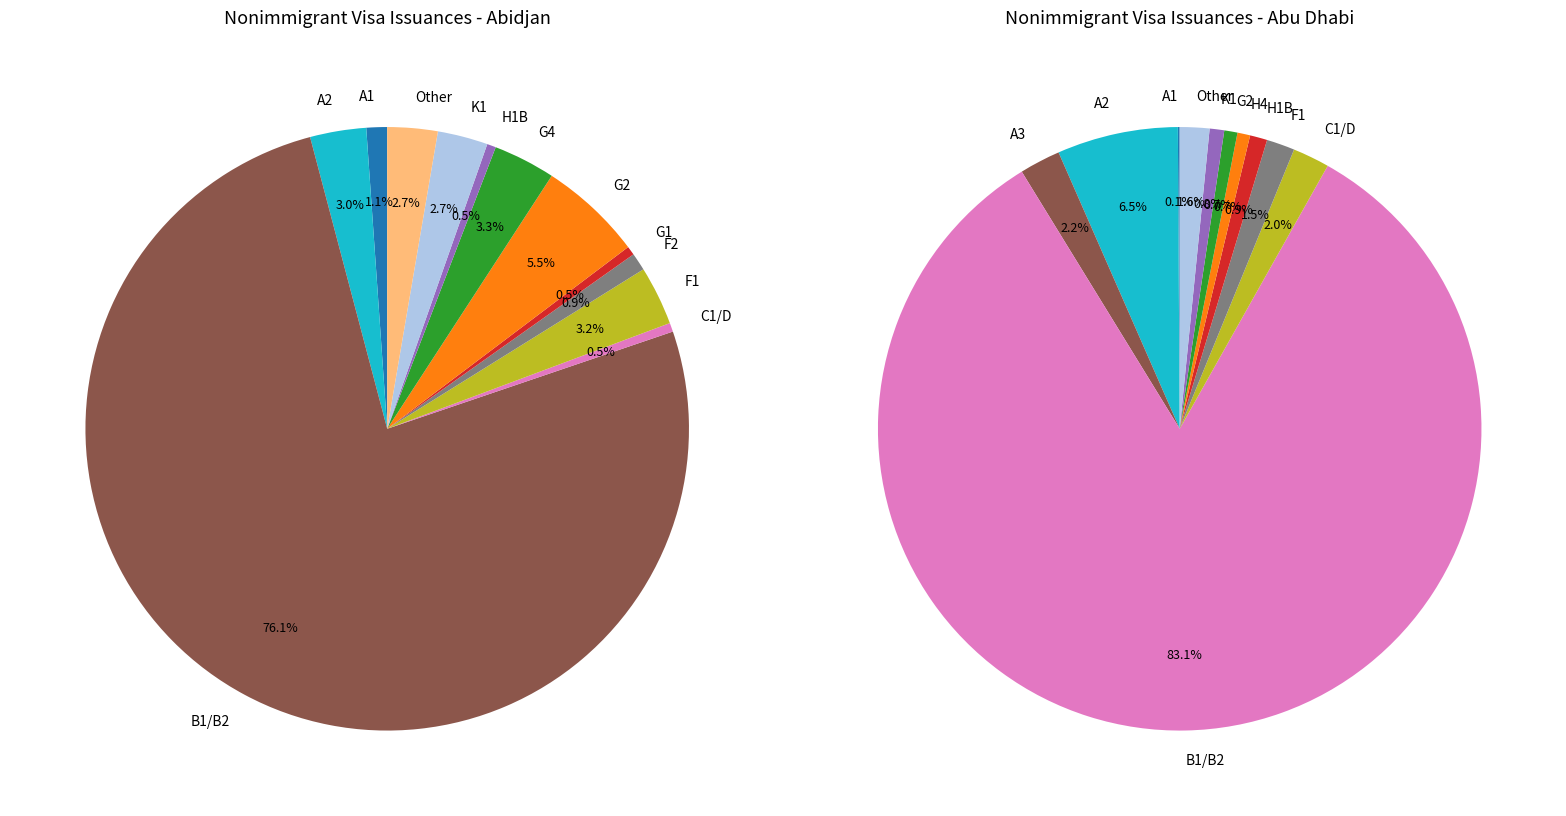

Do A1 and C1/D together represent more than half of the pie?

No